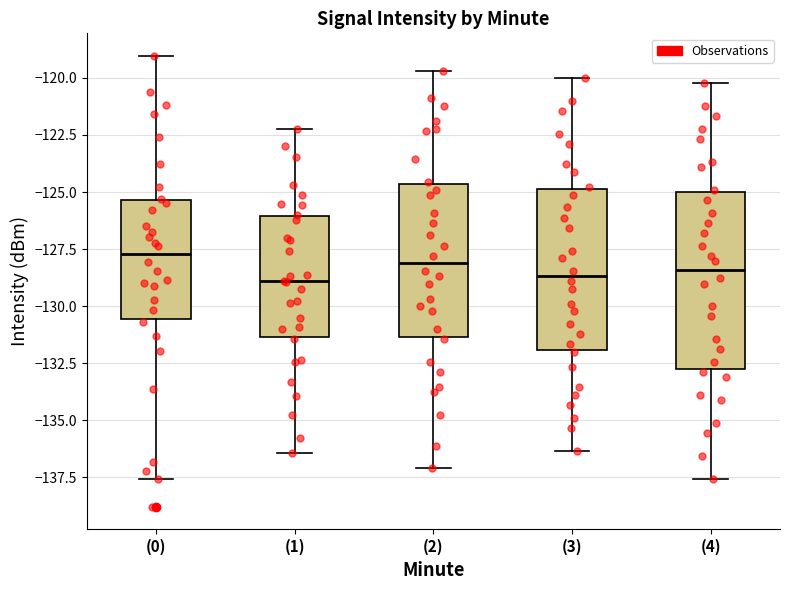

Where does the median line of the box for (3) sit on the y-axis? The values are not printed on the chart, so give them approximately, as read against the axis.

-128.5